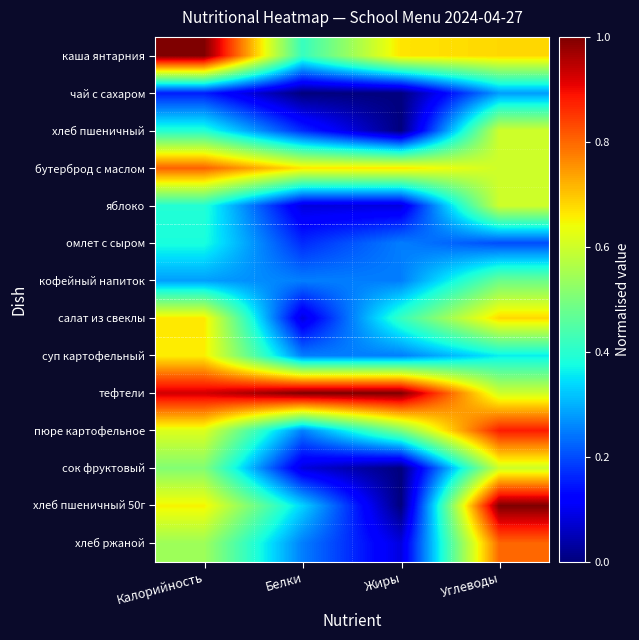

At which category does the chart reach its peak across all series?

Калорийность